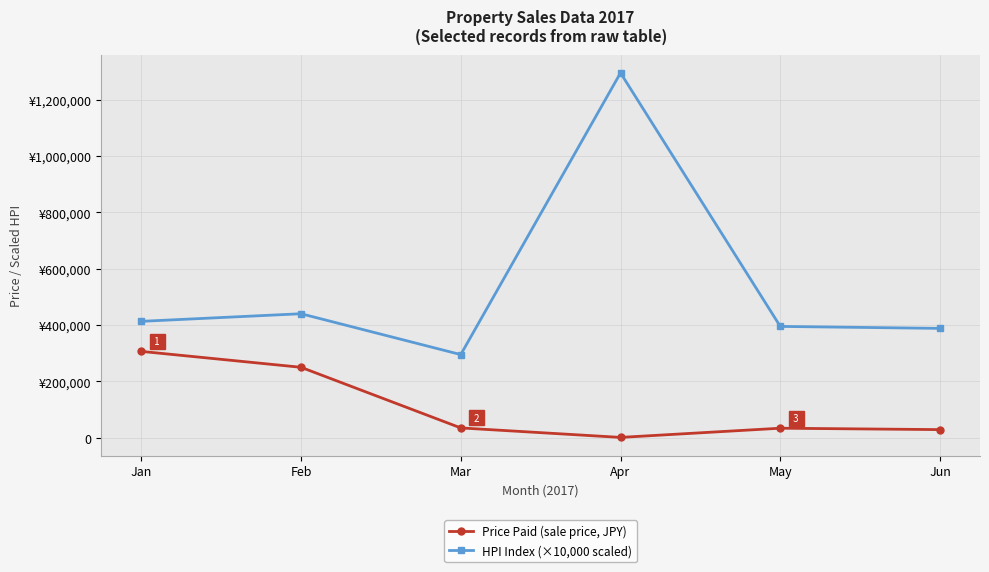

Is this an area chart (filled region under the line)?

No